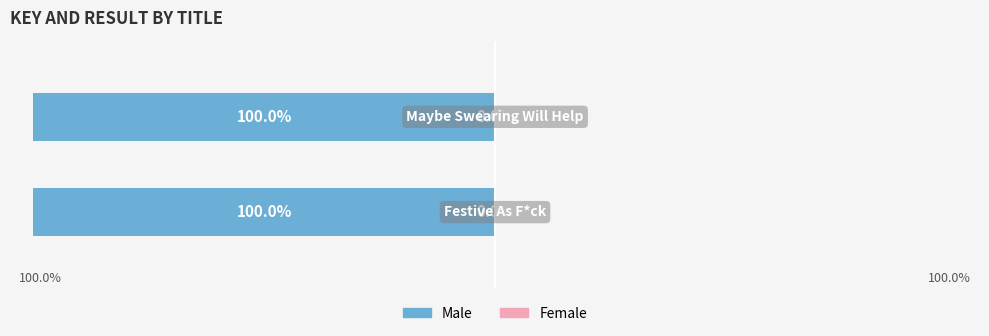

Which series changed the most between 0 and 1?

Male